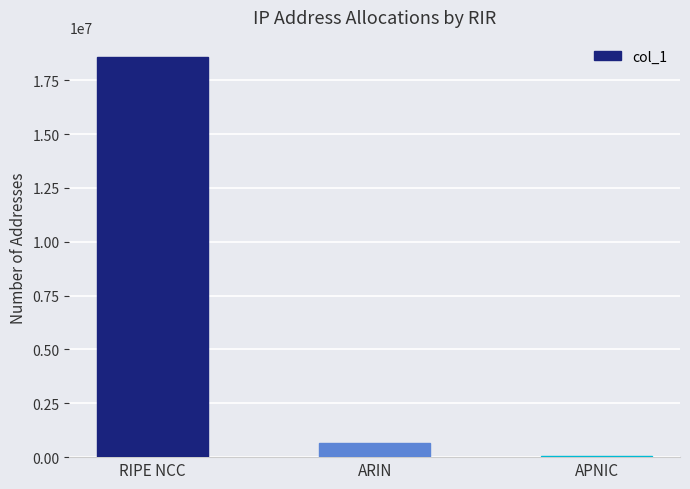

Reading right to left, list all the values displayed in this chart.

70144	649984	18579200